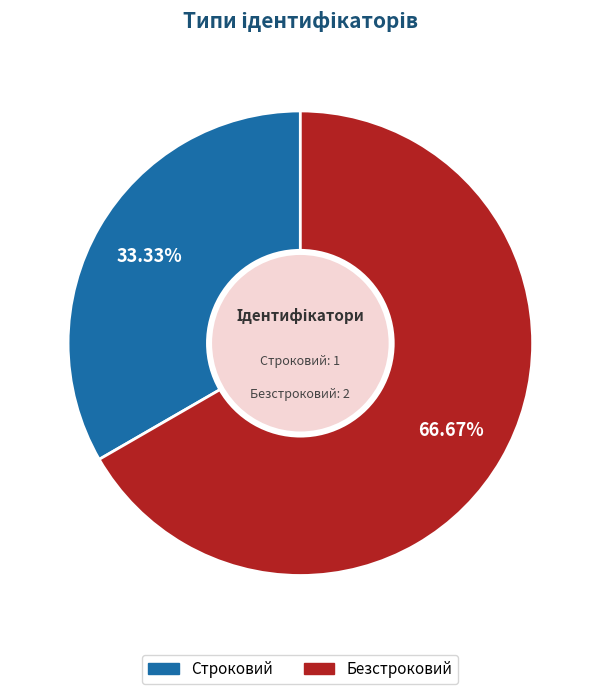

The Строковий slice represents 33% of the pie. True or false?

True